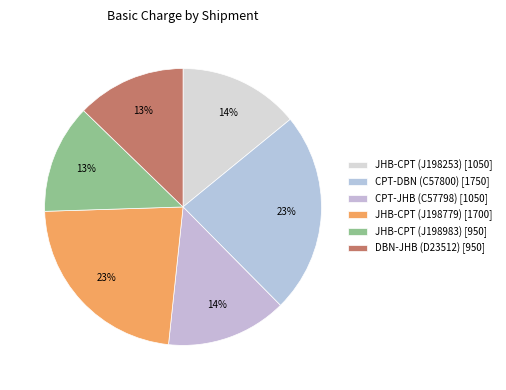

How many segments does this pie chart have?

6